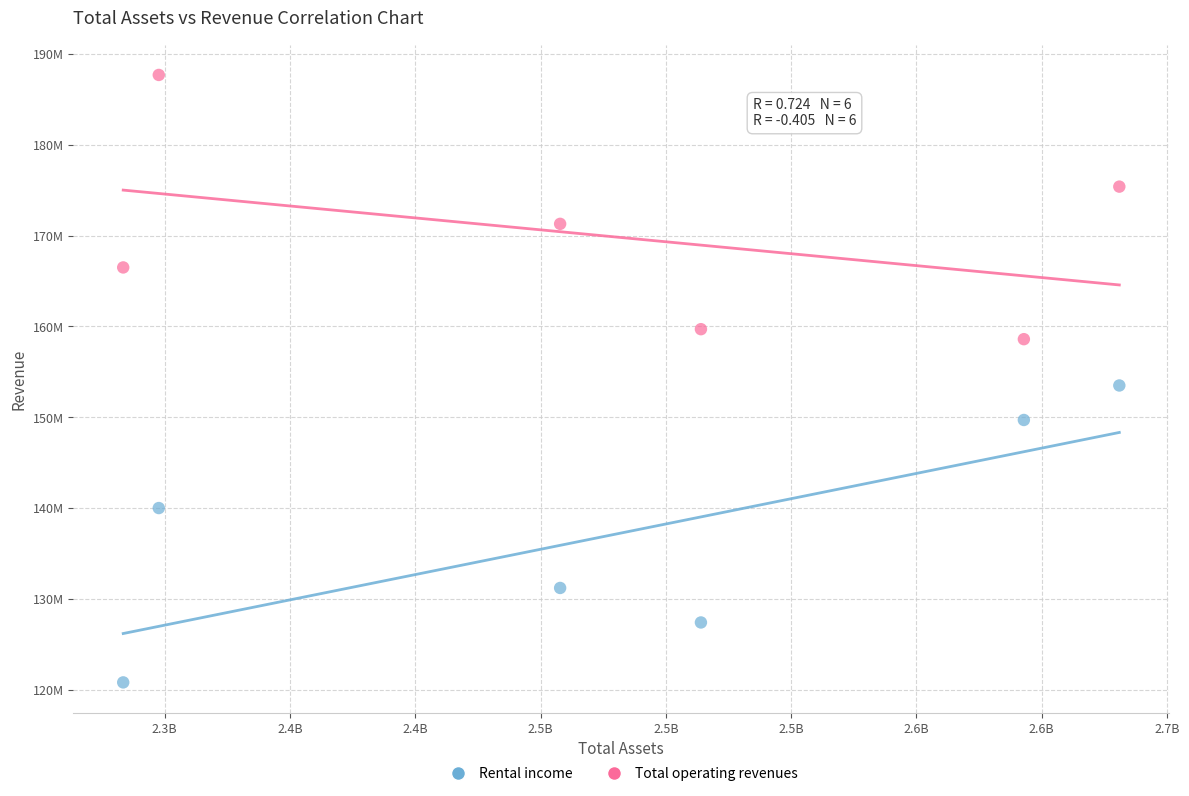

Which series reaches the minimum Y coordinate?

Rental income